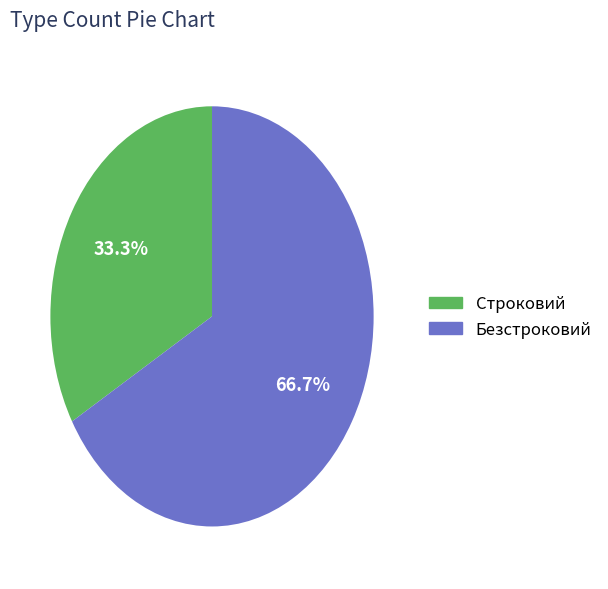

To the nearest percent, what is the combined percentage of Безстроковий and Строковий?

100%